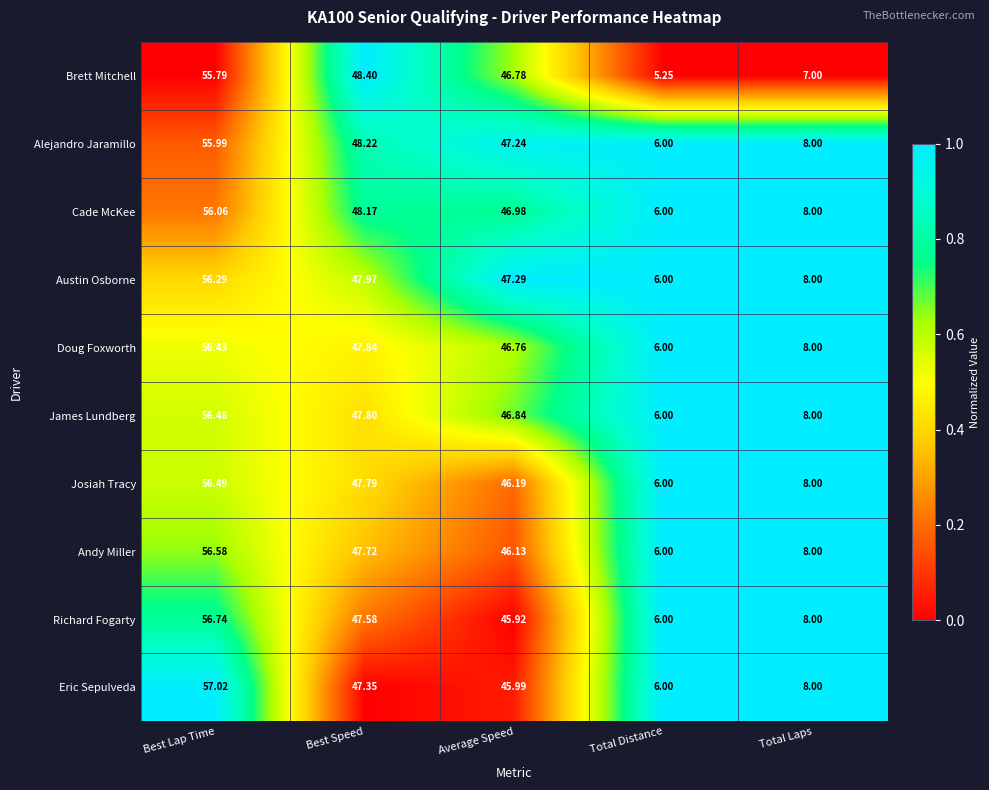

What is the maximum value shown in the chart?

57.0